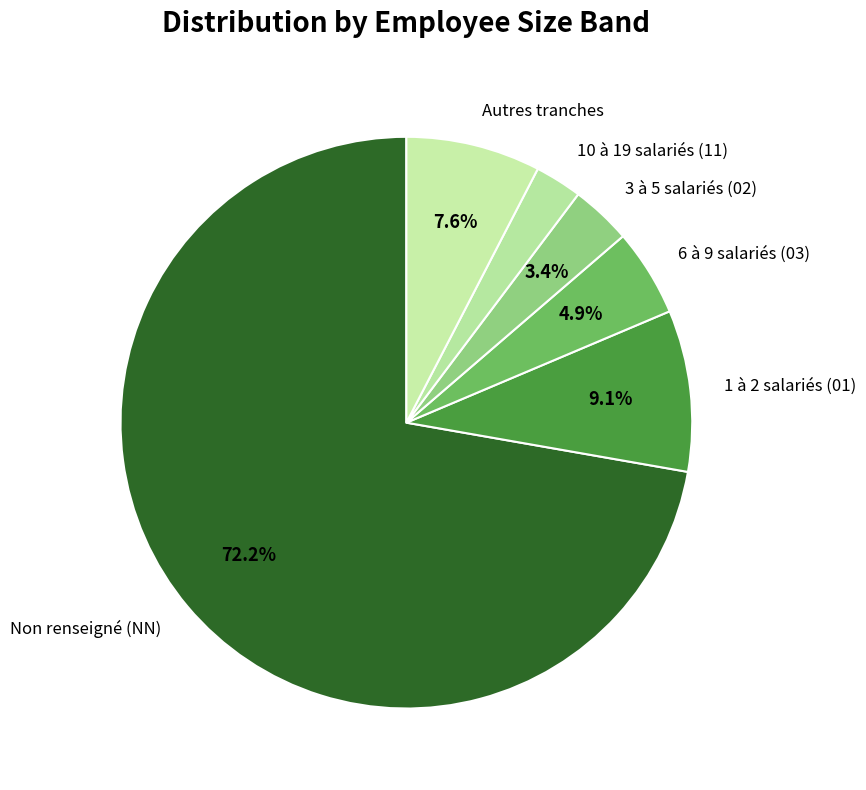

Rank the categories by value from highest to lowest.

Non renseigné (NN), 1 à 2 salariés (01), Autres tranches, 6 à 9 salariés (03), 3 à 5 salariés (02), 10 à 19 salariés (11)